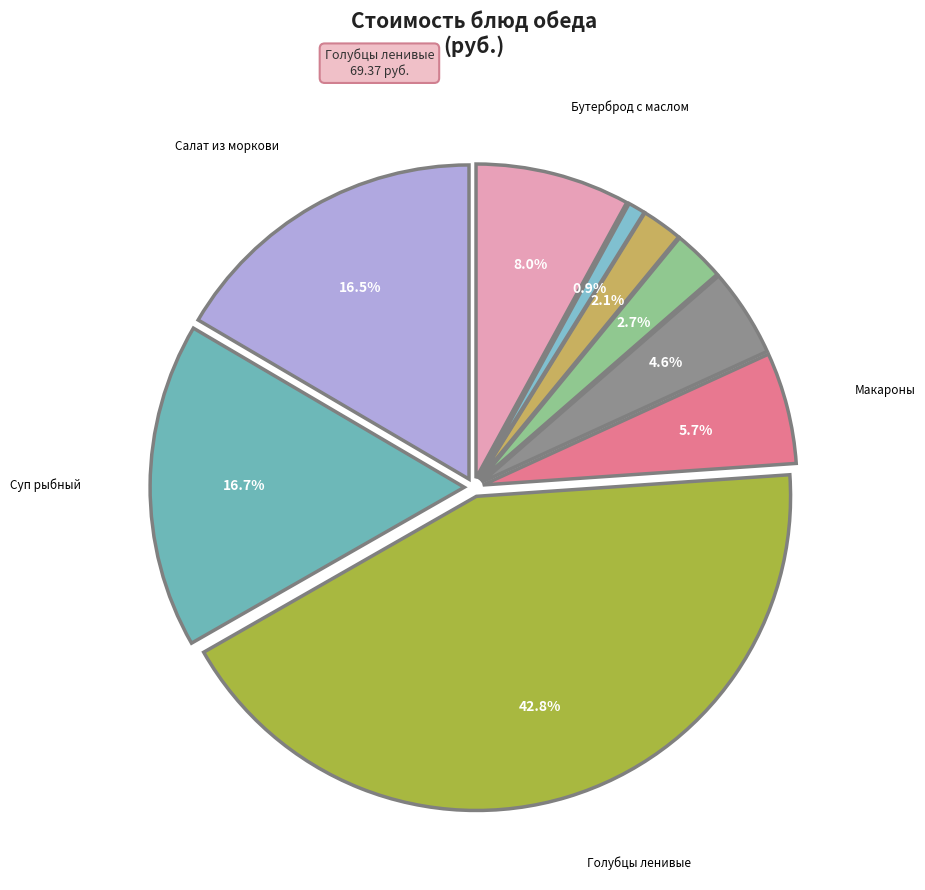

What percentage do Голубцы ленивые and Хлеб пшеничный together represent?

45.5%